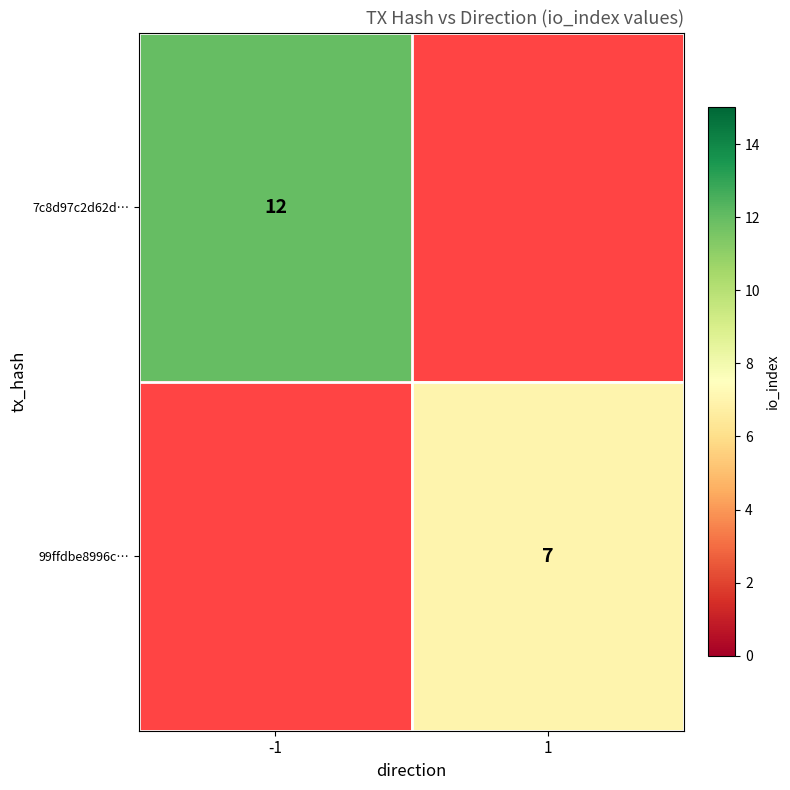

Count the number of data series in this chart.

2